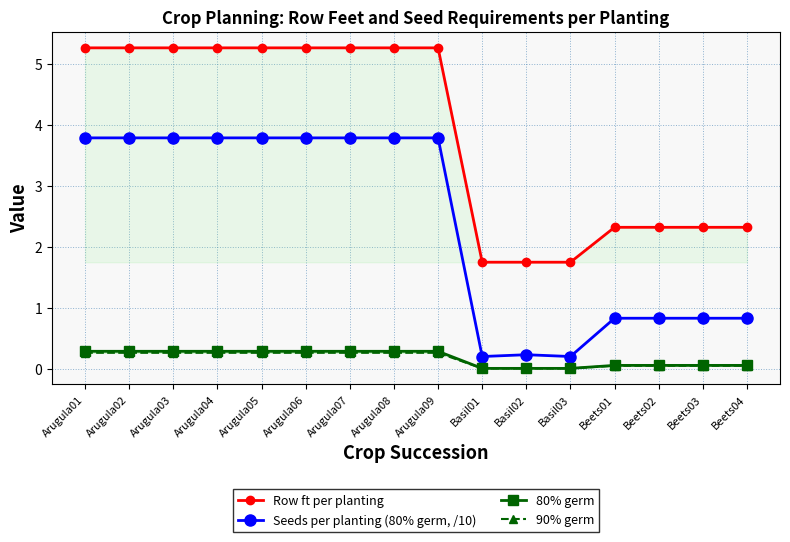

What are all the series names shown in the legend?

Row ft per planting, Seeds per planting (80% germ, /10), 80% germ, 90% germ